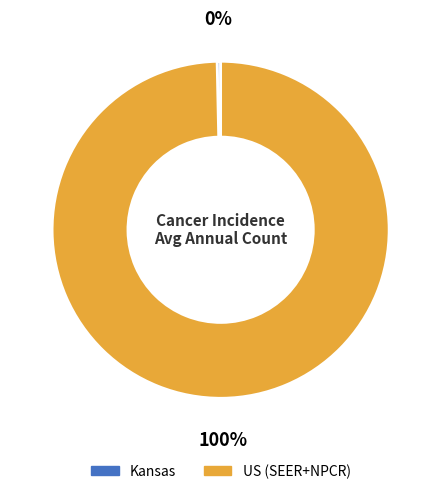

True or false: US (SEER+NPCR) accounts for 92% of the total.

False